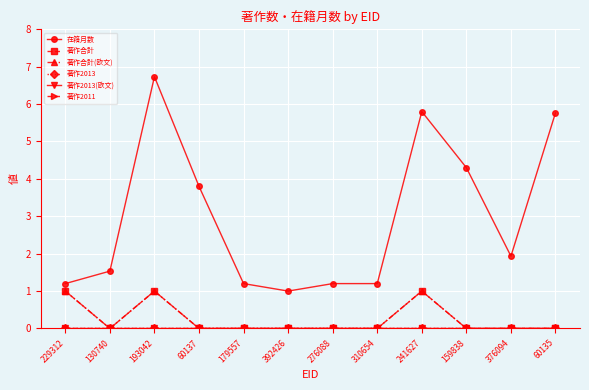

Which series has the largest total across all categories?

在籍月数